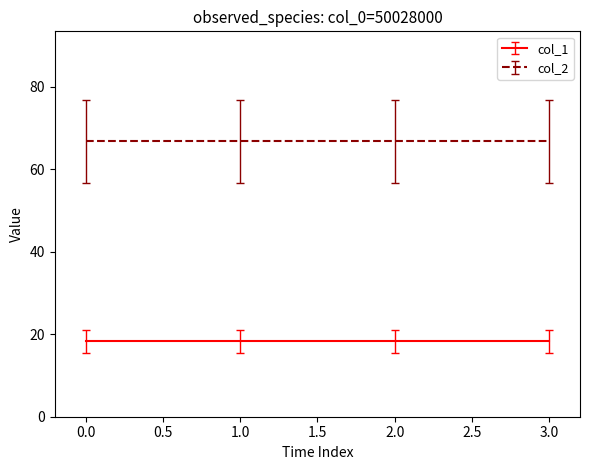

At how many categories does at least one series exceed -30?

4